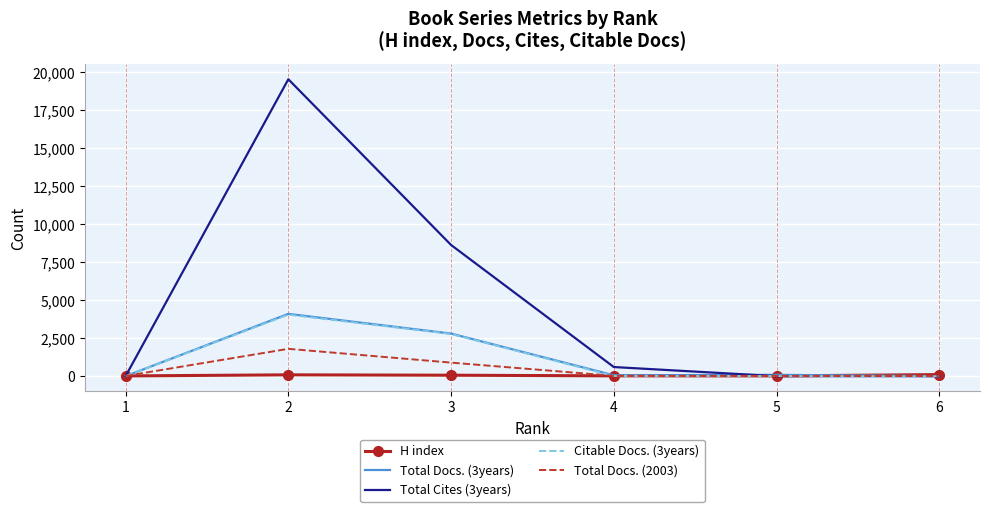

Which series has the largest range (max minus min)?

Total Cites (3years)